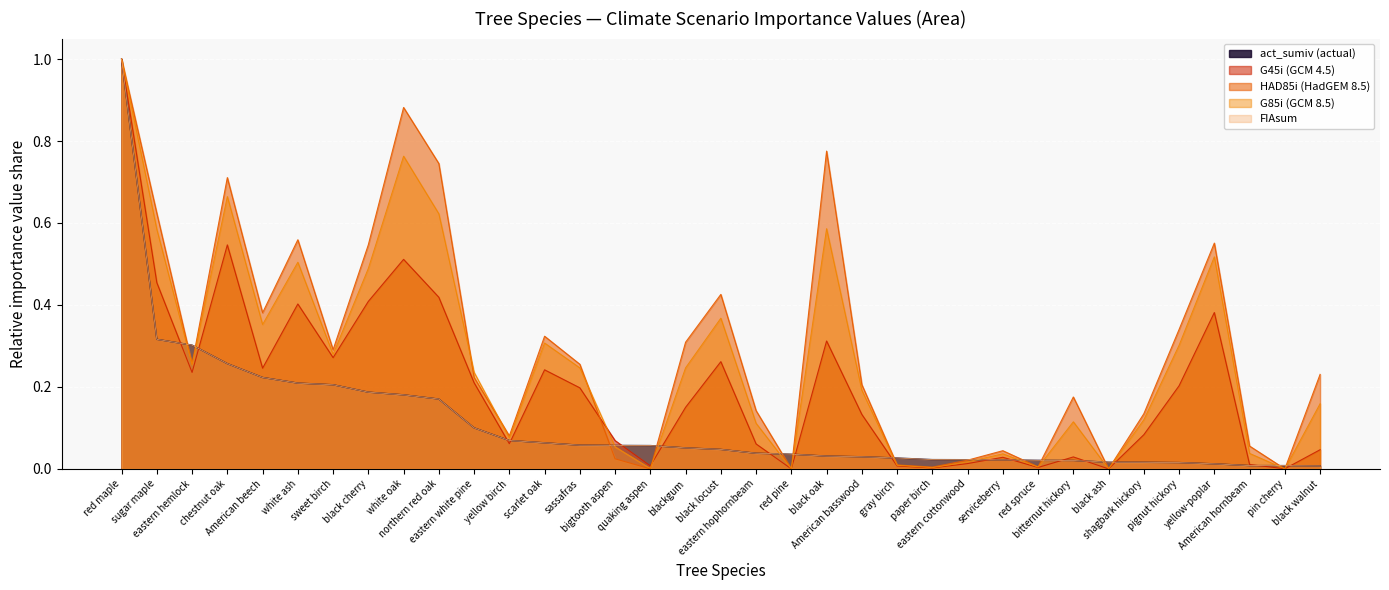

What position from the left is white oak?

9